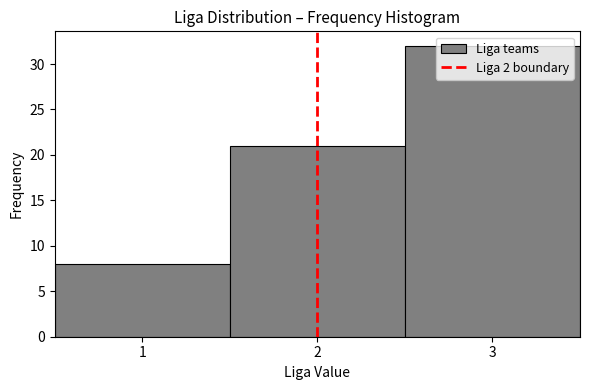

What is the height of the bar covering 0.5 to 1.5 on the x-axis? The values are not printed on the chart, so give them approximately, as read against the axis.

8